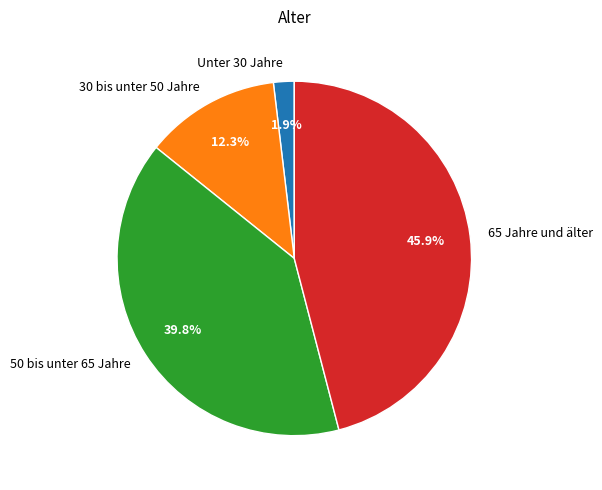

Rank the categories by value from lowest to highest.

Unter 30 Jahre, 30 bis unter 50 Jahre, 50 bis unter 65 Jahre, 65 Jahre und älter